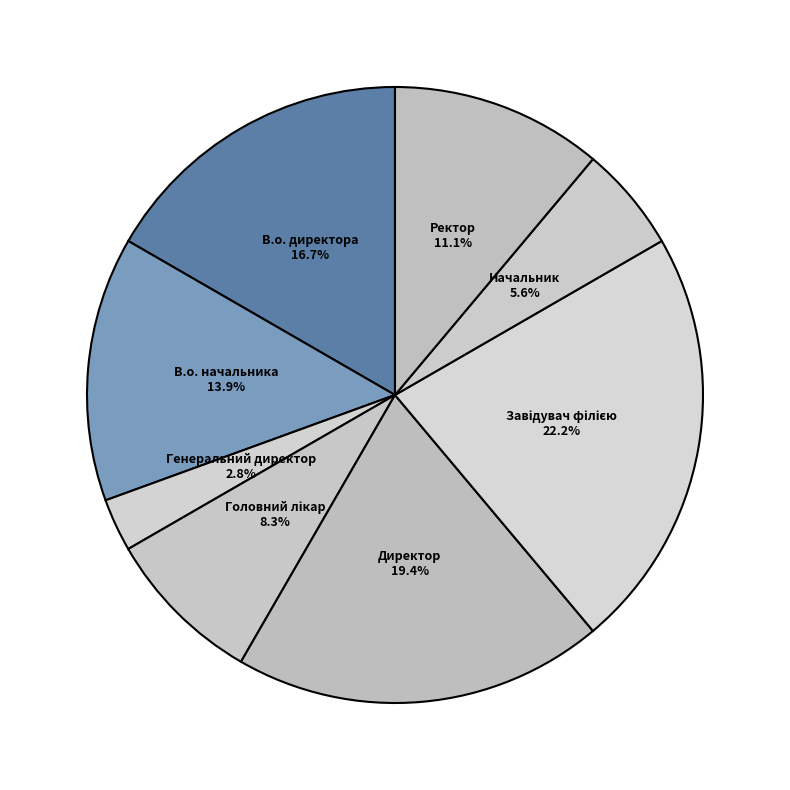

Count the number of slices in the pie.

8